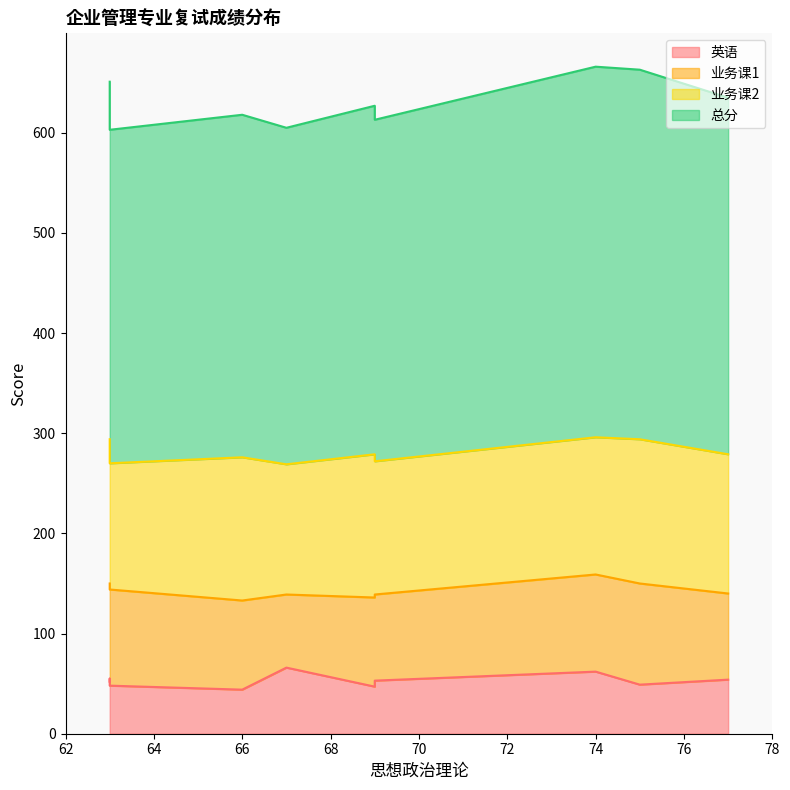

What is the difference between the maximum and minimum values in the 业务课2 series?

18